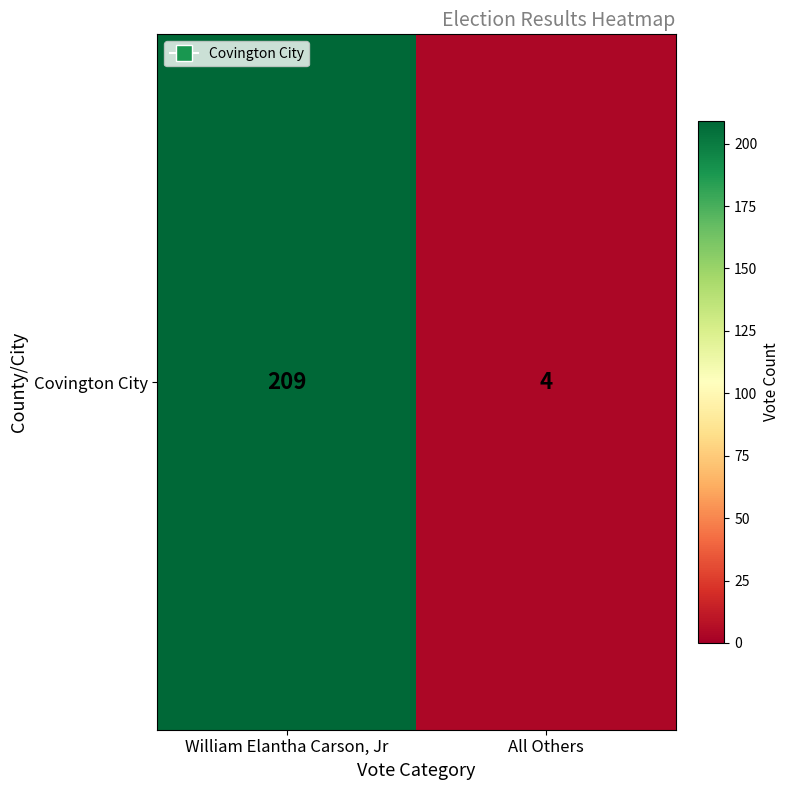

What is the difference between the values at William Elantha Carson, Jr and All Others?

205